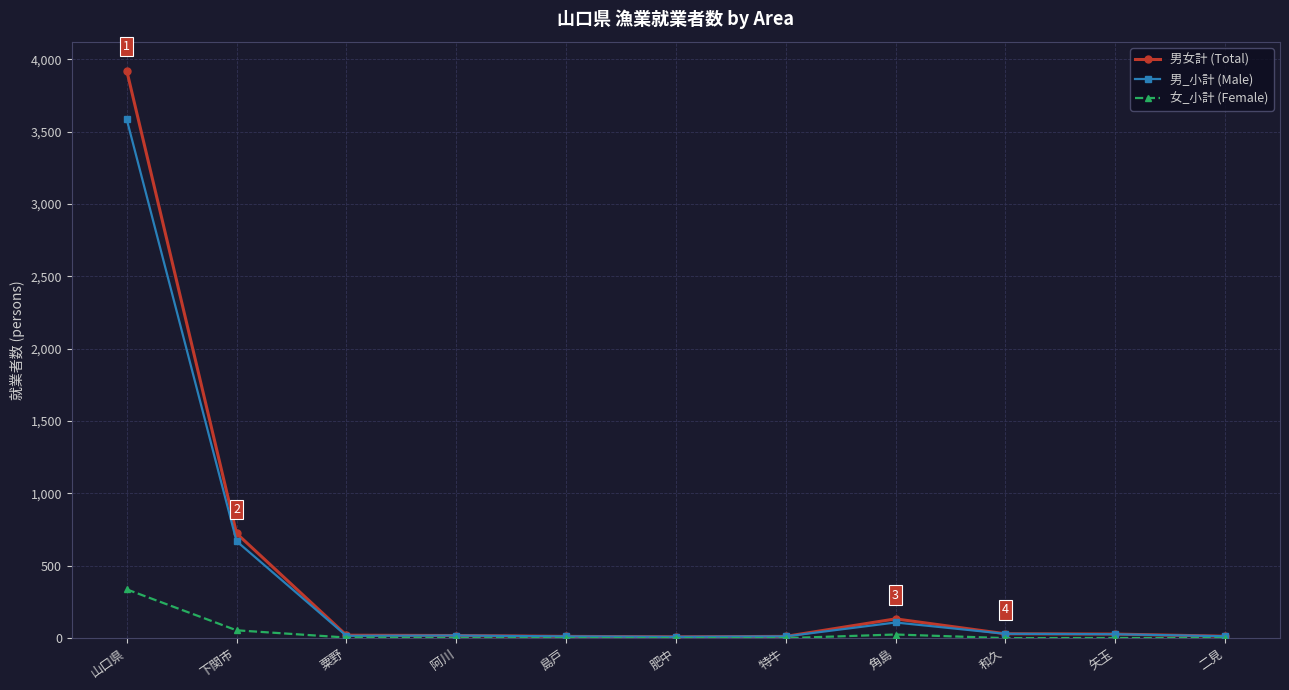

The value of 男女計 (Total) at 角島 is 133. True or false?

True